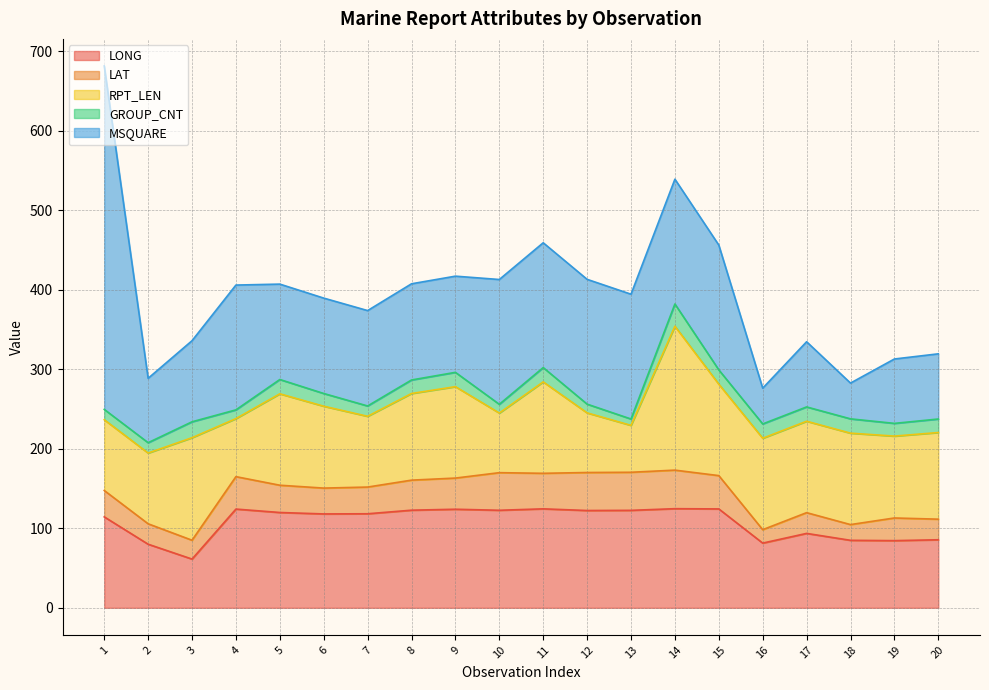

At which category does the chart reach its minimum across all series?

13